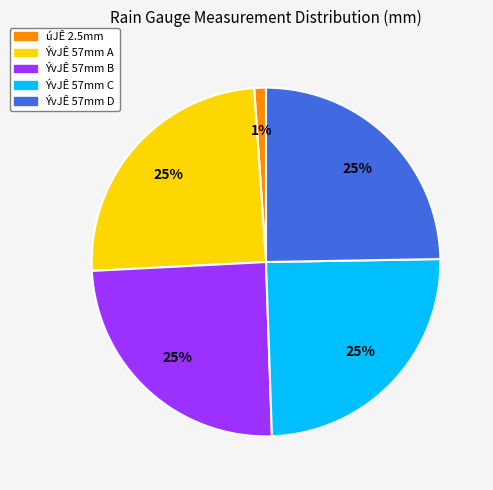

Is there any slice that represents more than half of the pie?

No